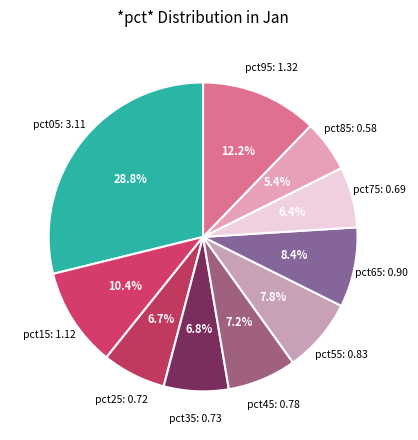

Count the number of slices in the pie.

10